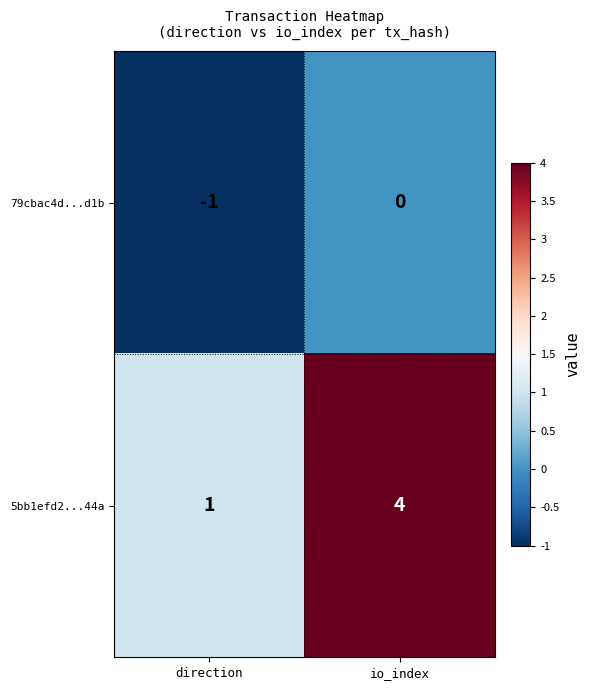

At which label is 79cbac4d...d1b closest to 0?

io_index